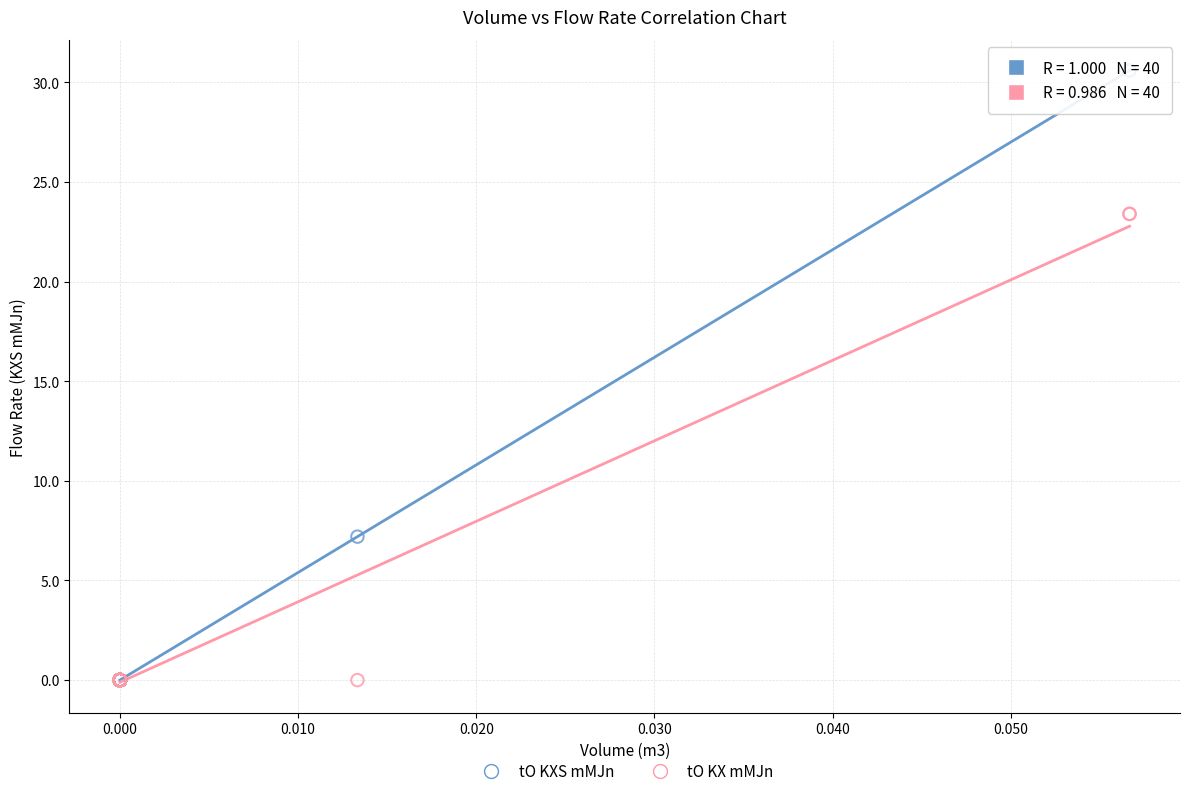

In the tO KXS mMJn series, what Y value is closest to 15?

7.2